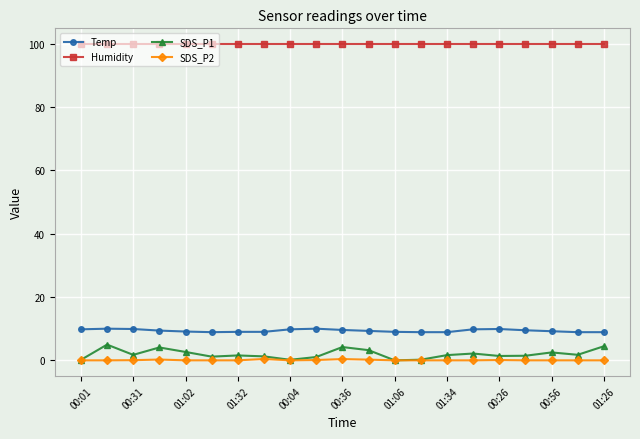

Which series has the largest total across all categories?

Humidity